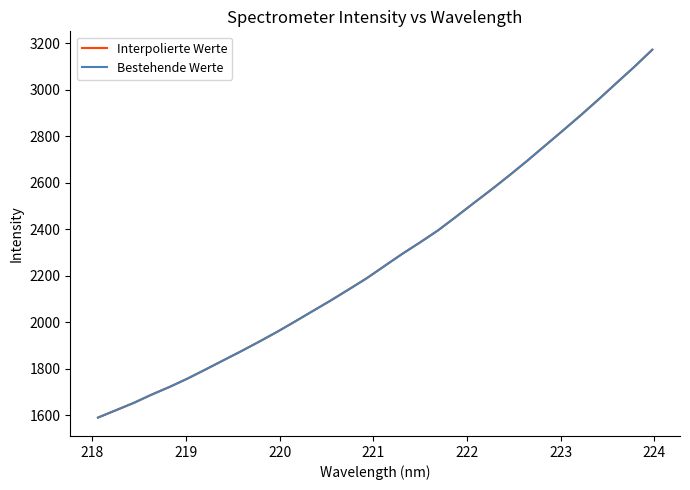

Does the chart display data point markers on the line(s)?

No